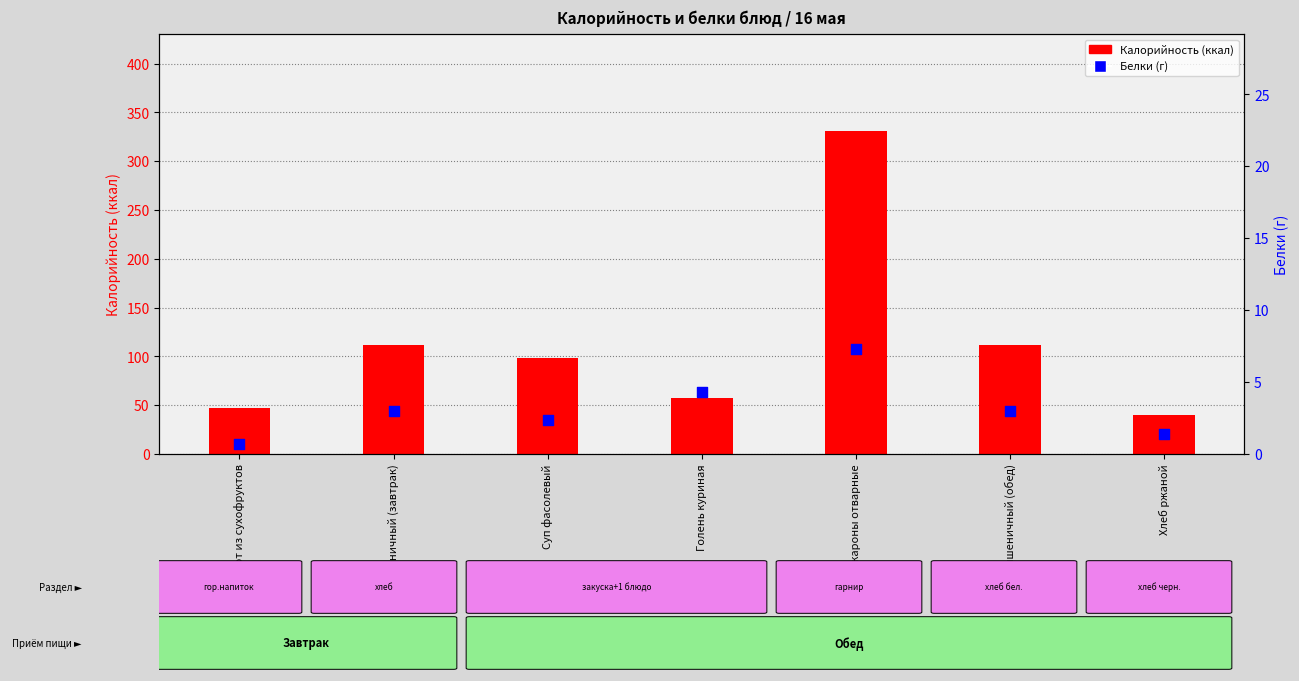

At how many categories does at least one series exceed 322?

1